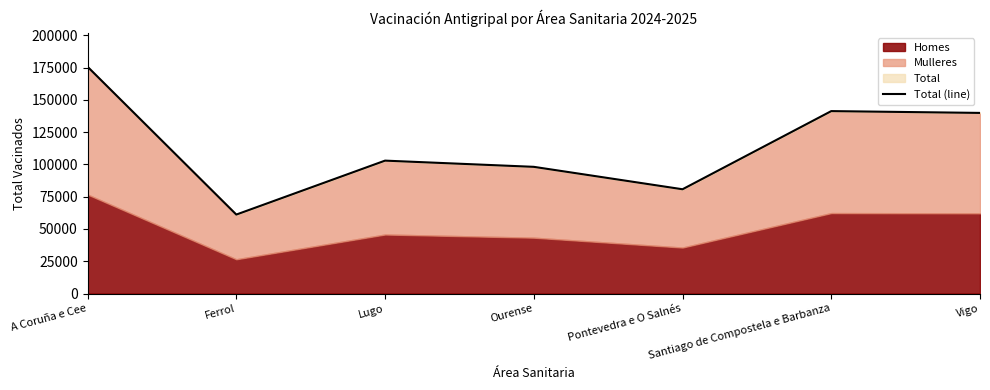

What is the minimum value shown in the chart?

61175